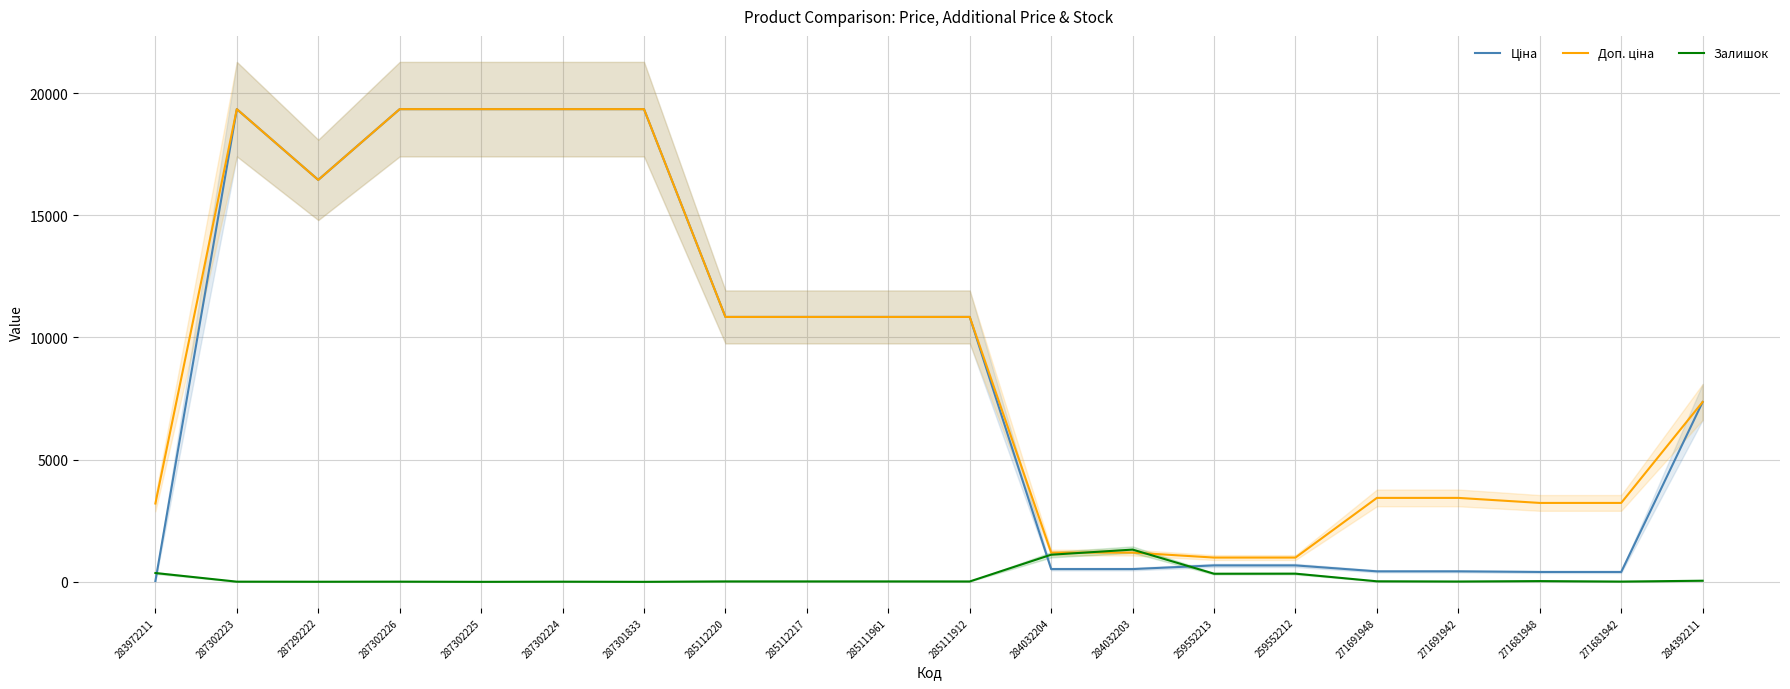

True or false: Залишок and Доп. ціна cross at least once.

True